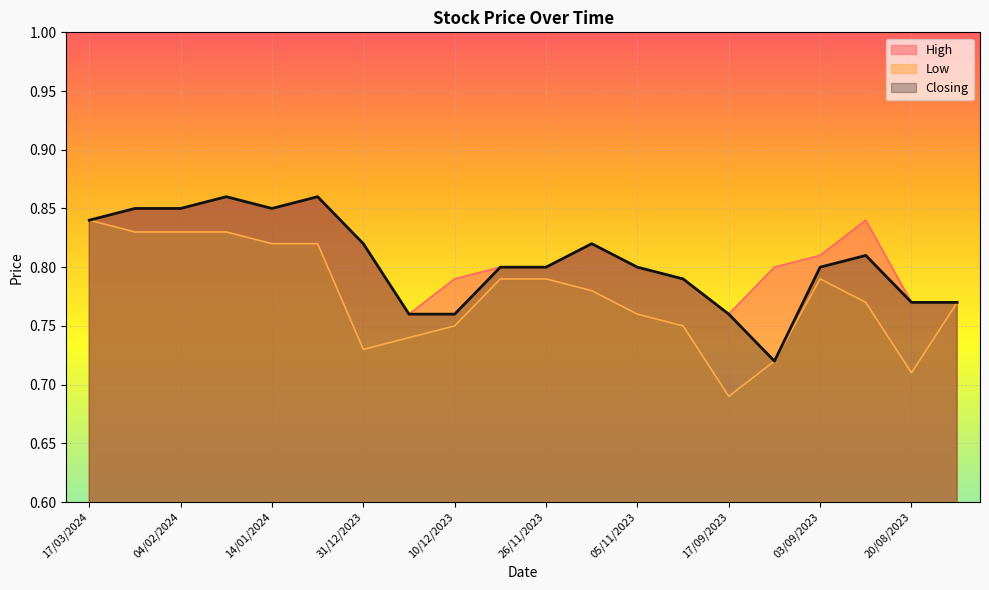

Which series has the largest range (max minus min)?

Low